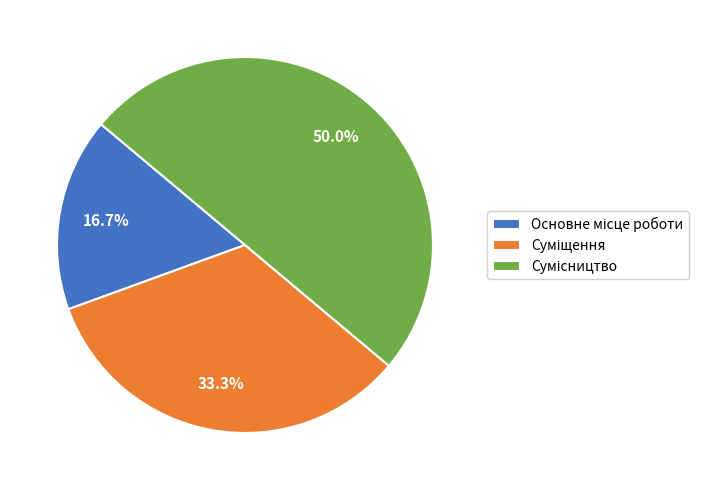

The Основне місце роботи slice represents 17% of the pie. True or false?

True